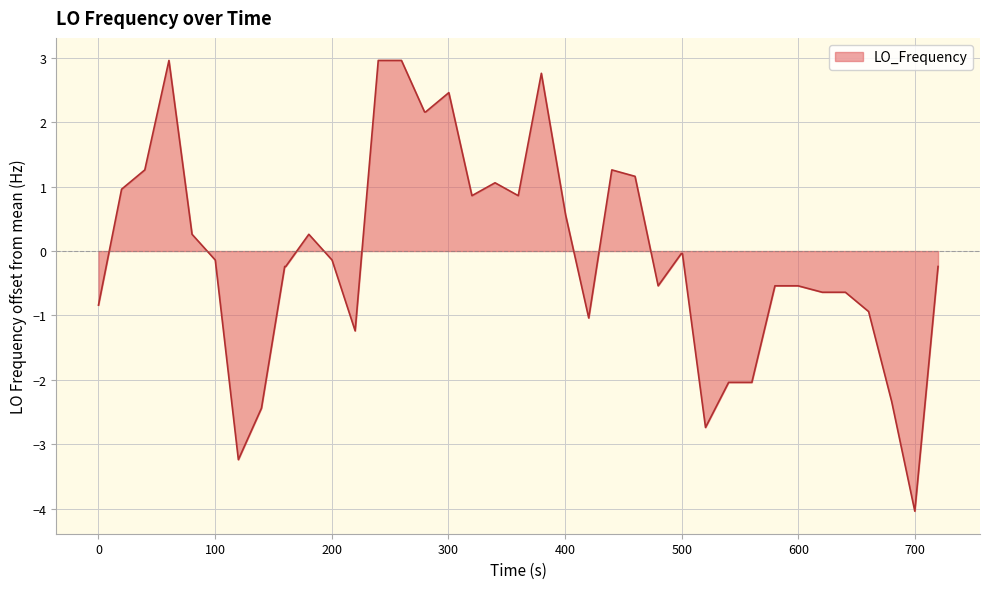

What is the maximum value shown in the chart?

3.0